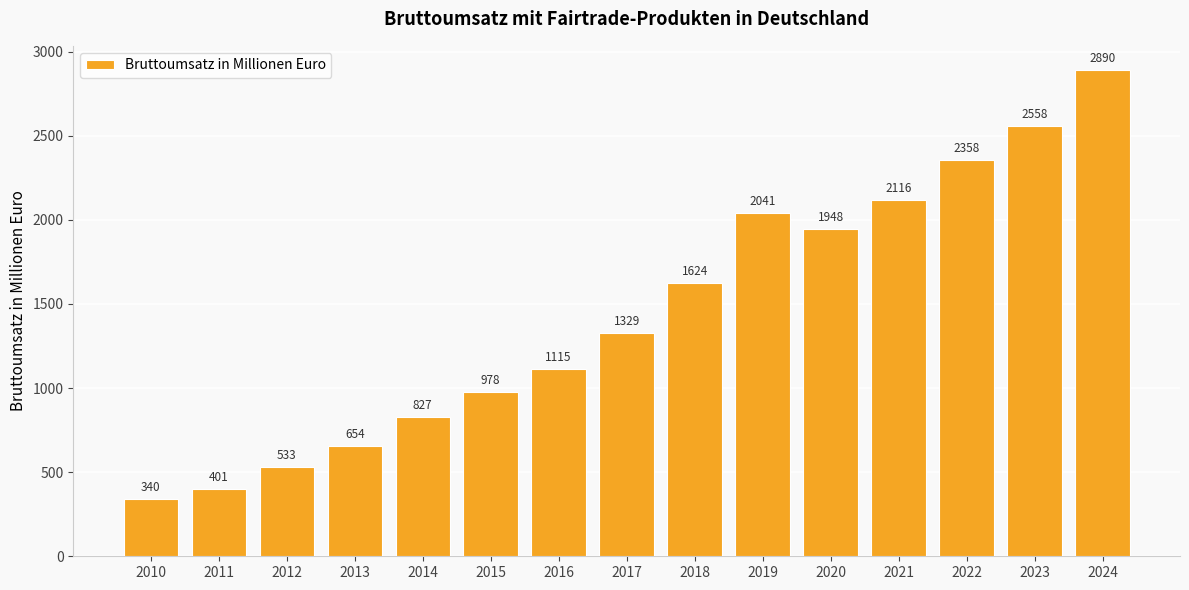

Reading left to right, what are all the values shown in this chart?

2010=340	2011=401	2012=533	2013=654	2014=827	2015=978	2016=1115	2017=1329	2018=1624	2019=2041	2020=1948	2021=2116	2022=2358	2023=2558	2024=2890